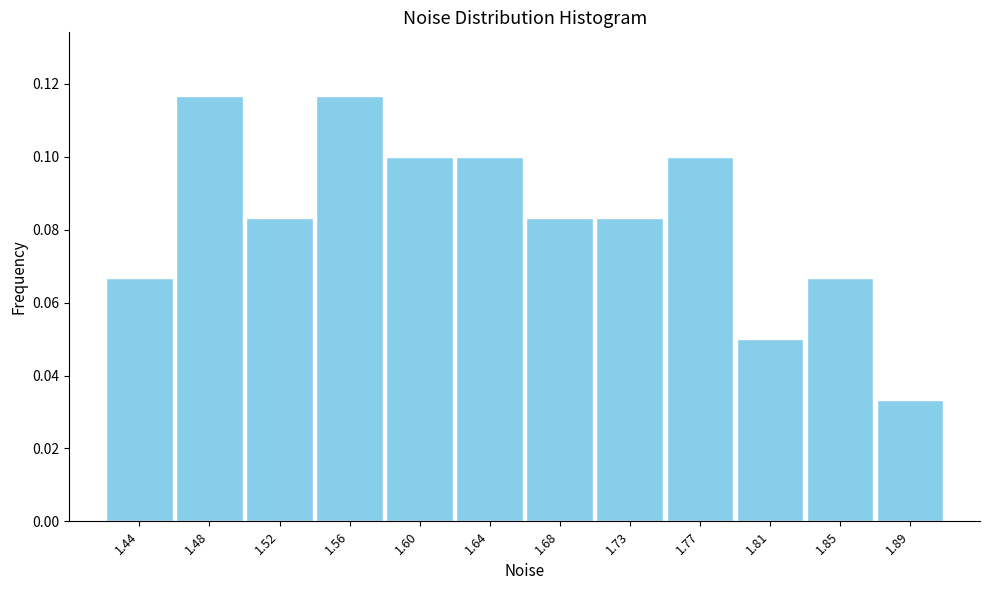

True or false: the data shows 0.0 at 1.48.

False